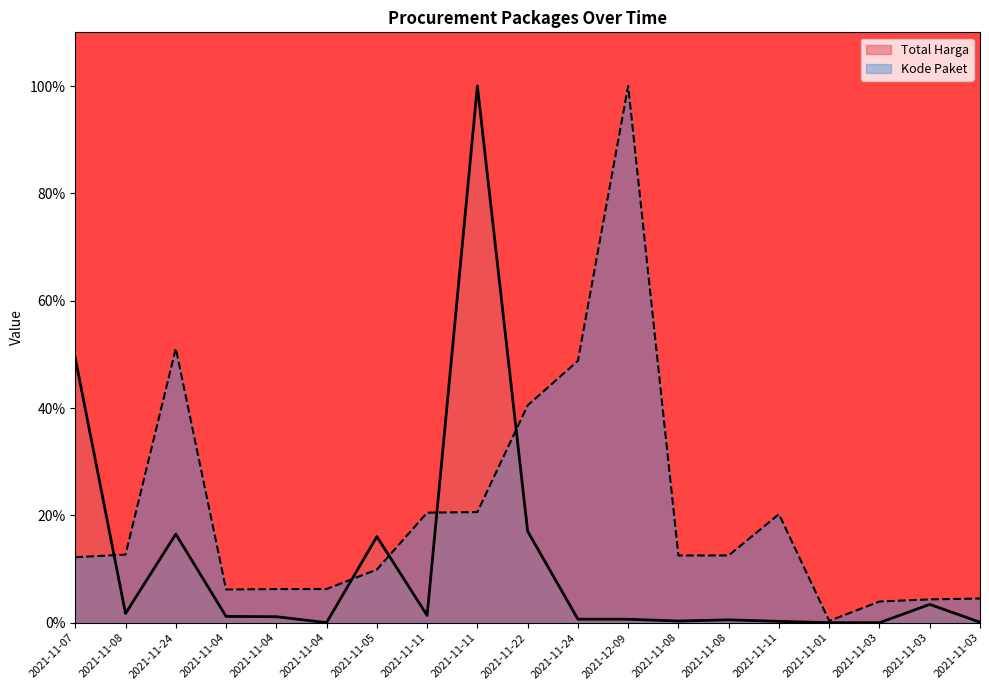

What is the sum of the Total Harga values at 2021-11-24 and 2021-11-03?

0.7